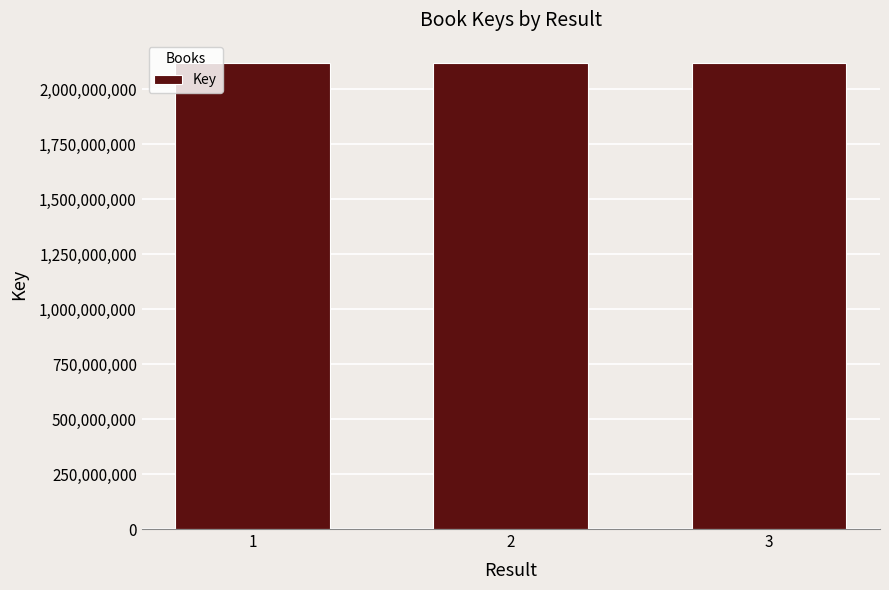

What is the ratio of the value at 2 to the value at 3?

1.0